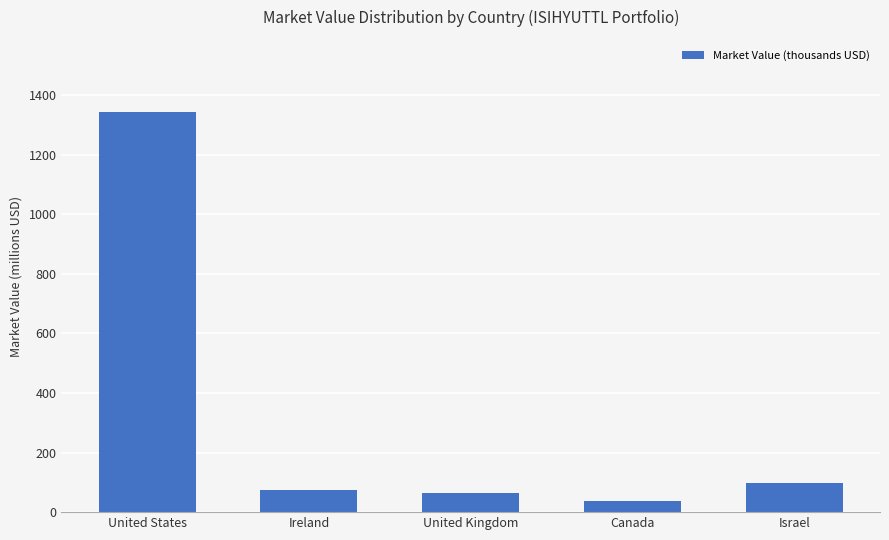

How many bars are there in total?

5